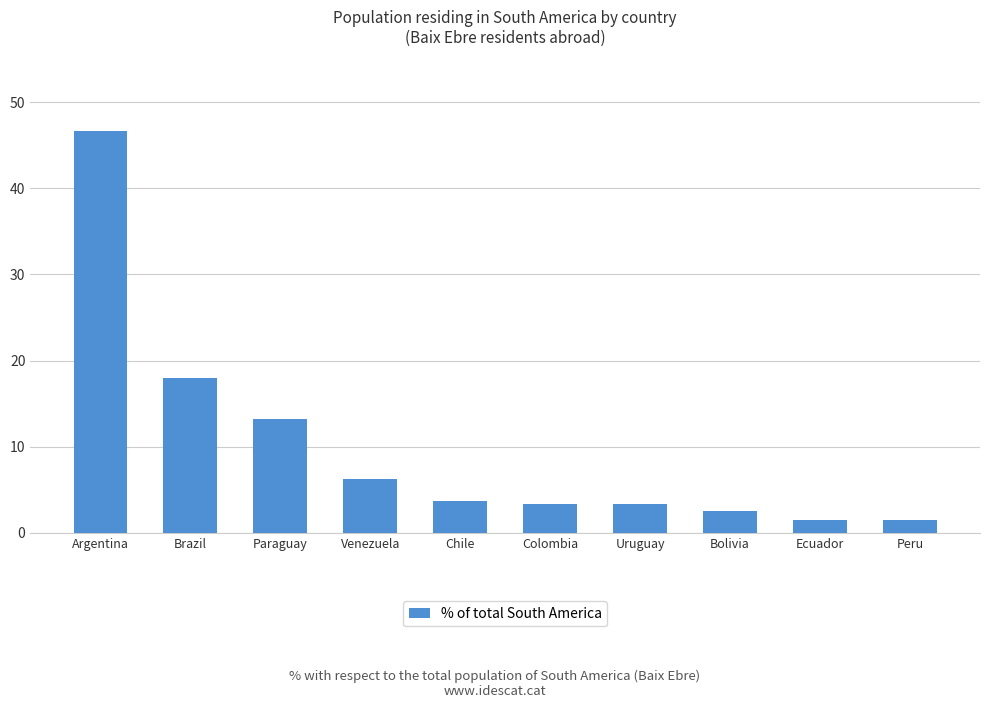

What is the smallest value displayed?

1.5